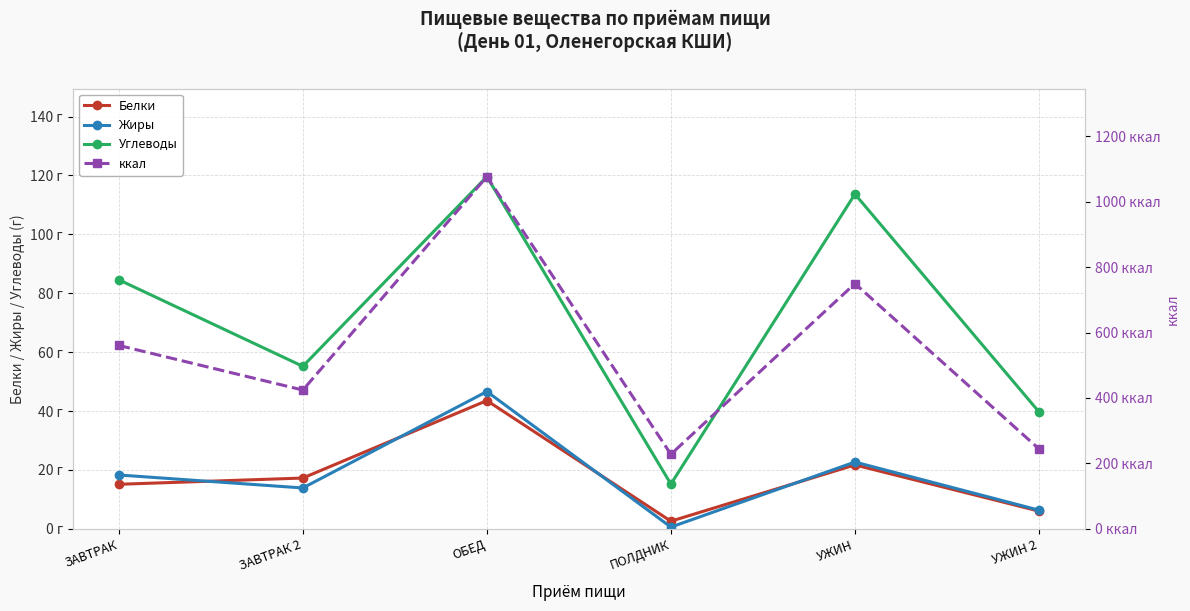

At which label is Белки closest to 23?

УЖИН